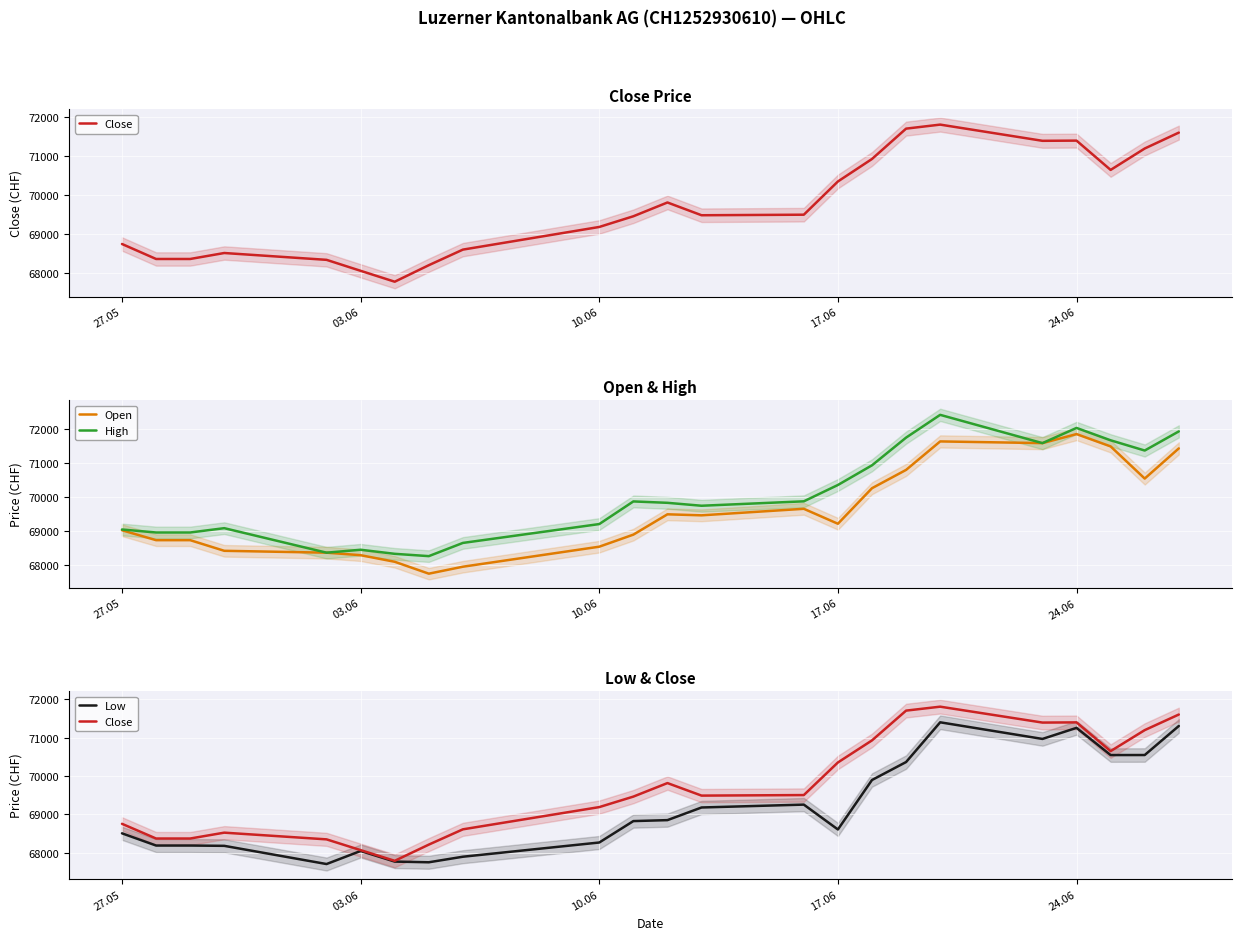

At how many categories does at least one series exceed 72139?

1